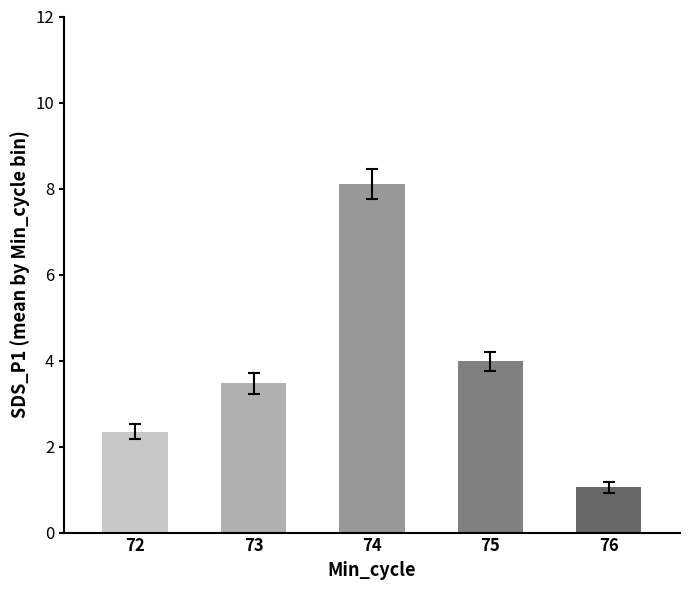

What is the greatest value displayed?

8.1